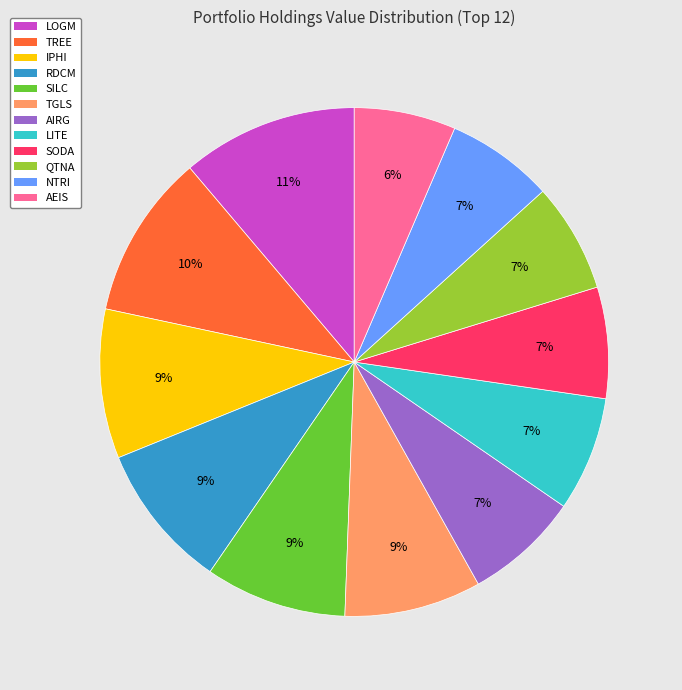

To the nearest percent, what is the average slice percentage?

8%